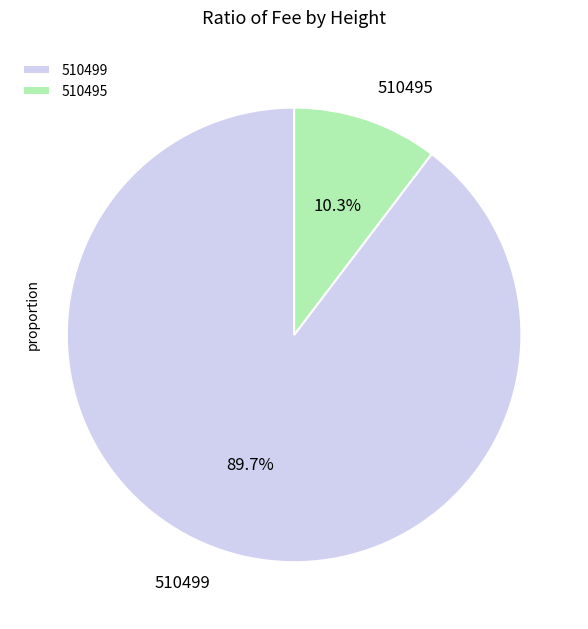

True or false: 510495 accounts for 10% of the total.

True